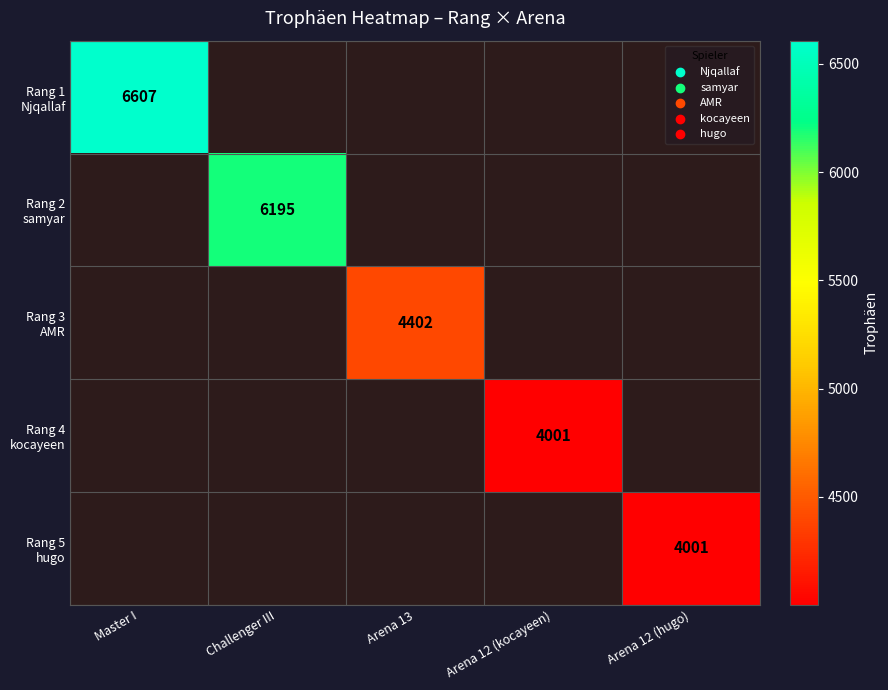

True or false: Rang 1 Njqallaf has a value of 4194.7 at Master I.

False